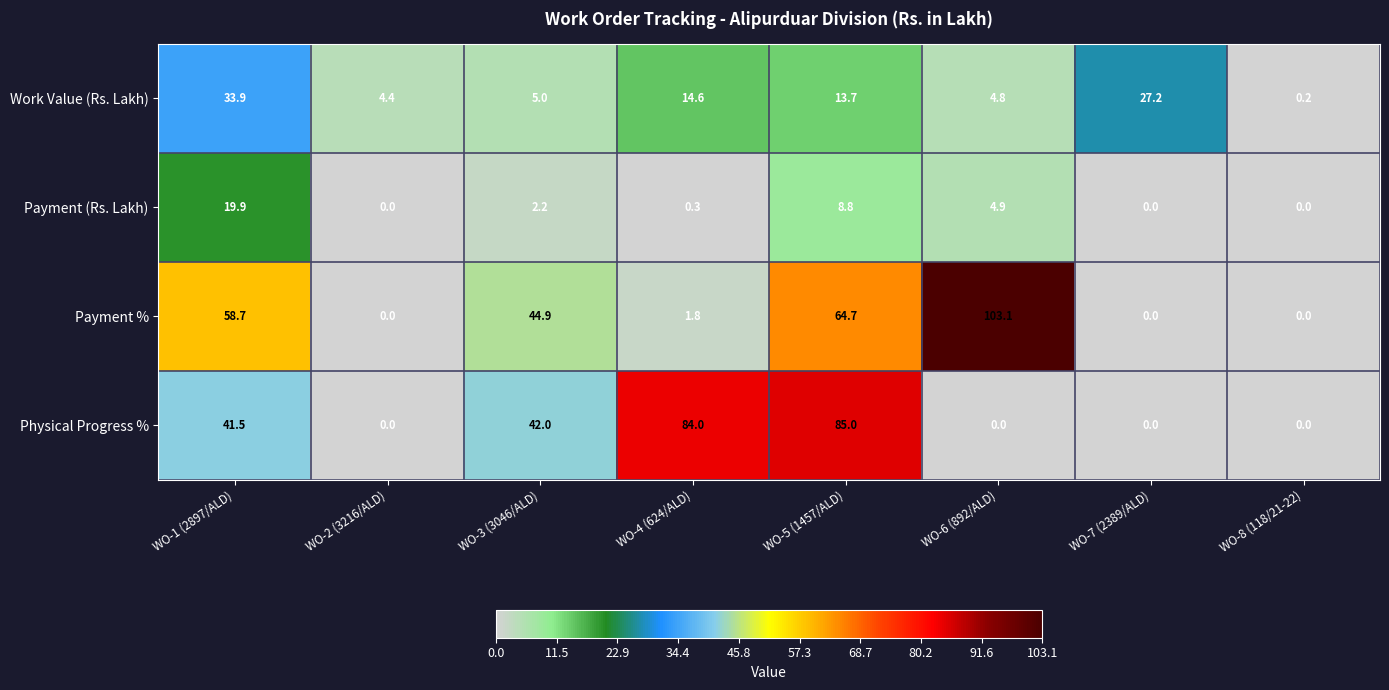

What is the greatest value displayed?

103.1